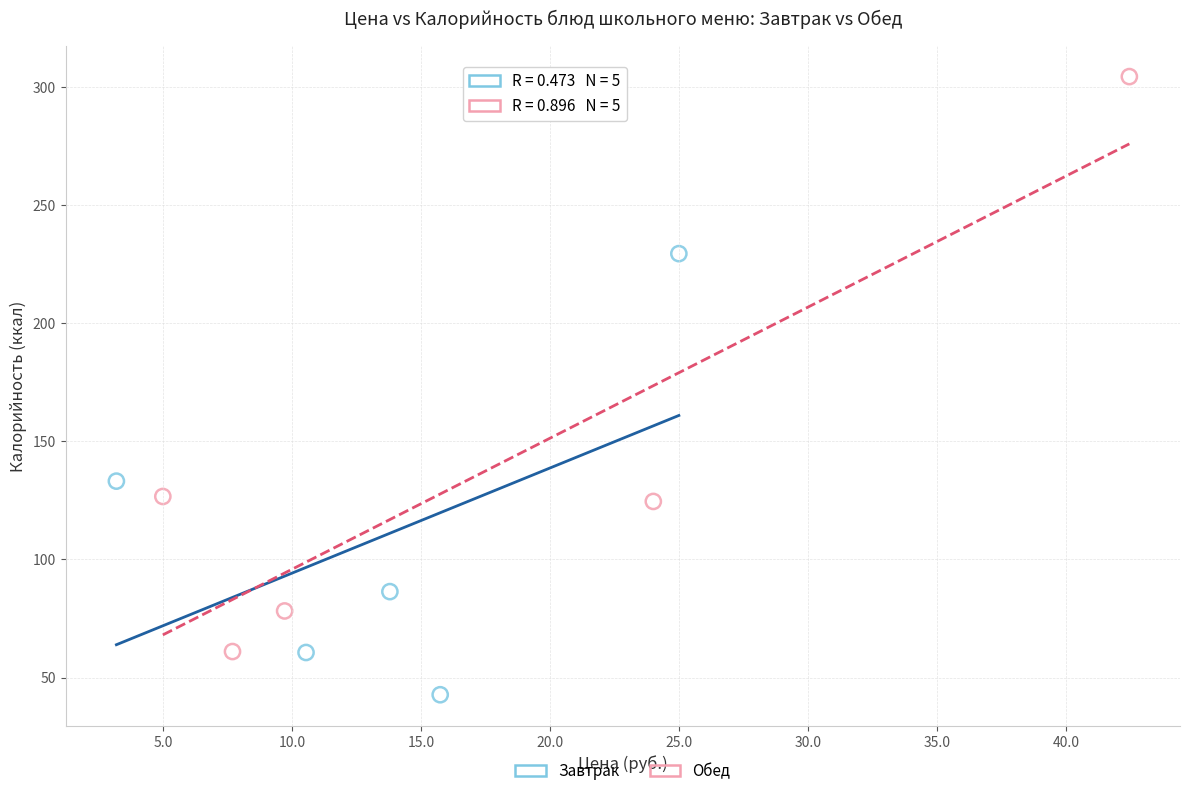

Which series has the widest spread of Y values?

Обед